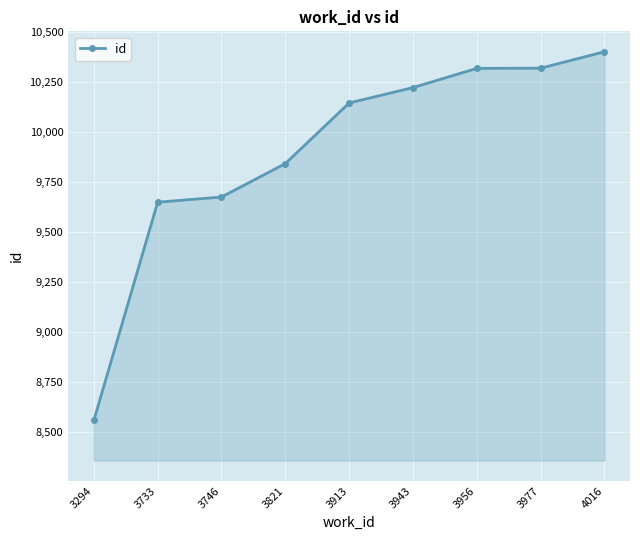

What is the change in value from 3977 to 4016?

+82